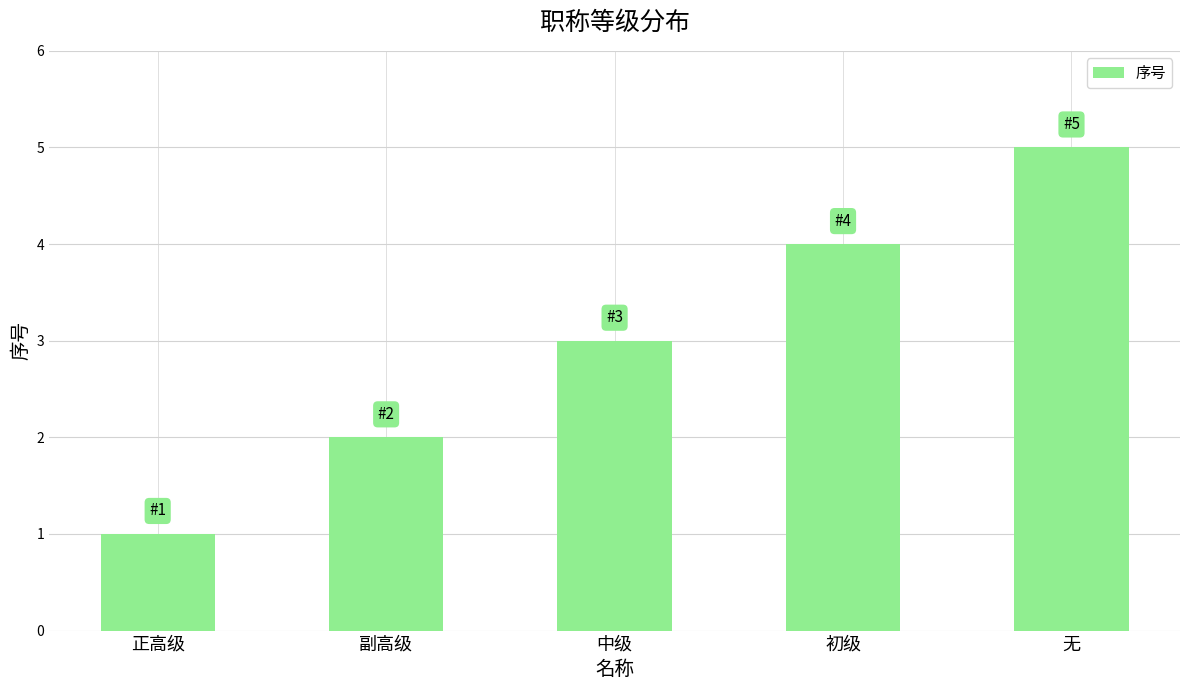

Reading right to left, list all the values displayed in this chart.

无=5	初级=4	中级=3	副高级=2	正高级=1